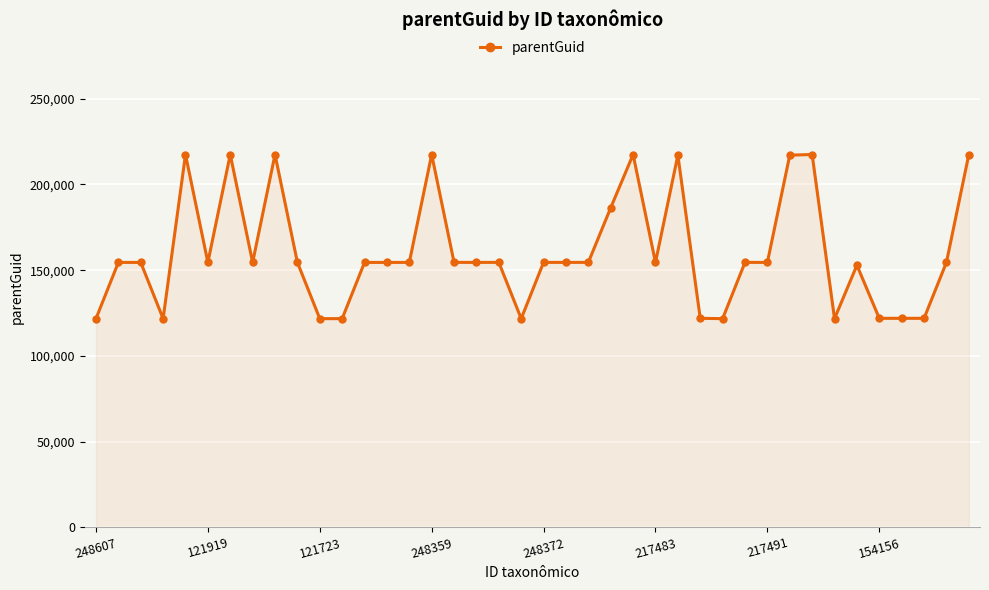

What is the average value?

160432